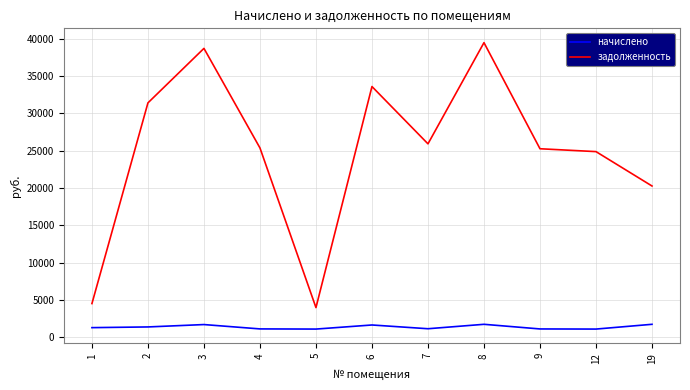

What is the average value of the задолженность series?

24840.4